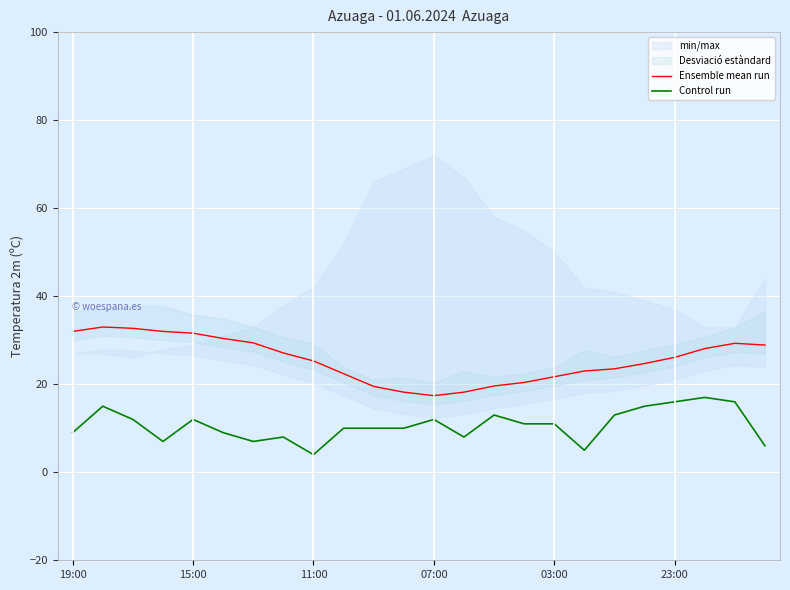

At 6, list the series in order from largest to smallest.

Ensemble mean run, Control run